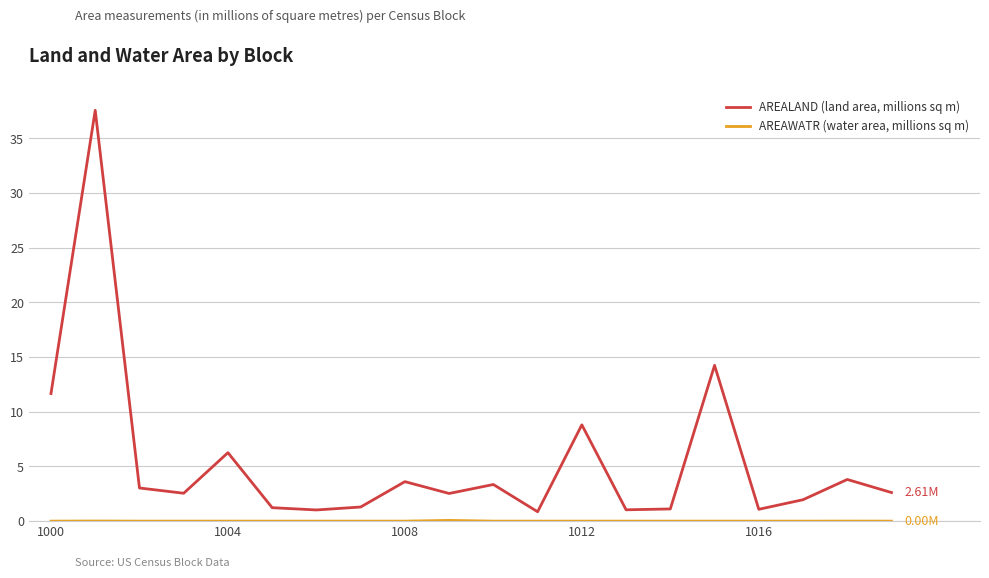

What is the difference between the maximum and minimum values in the AREALAND (land area, millions sq m) series?

36.7